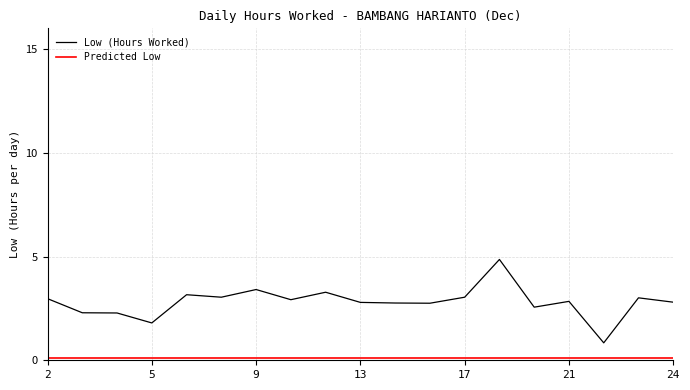

What is the difference between the maximum and minimum values in the Low (Hours Worked) series?

4.0